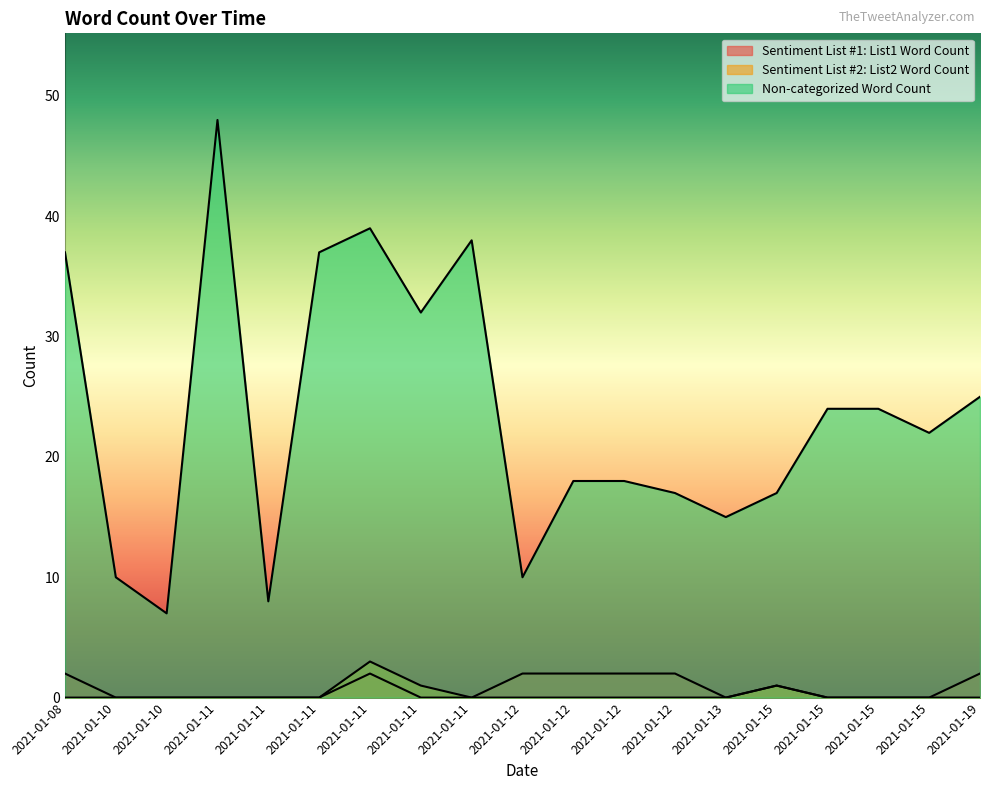

What is the value of the Non-categorized Word Count point at the 2nd from the left?

10